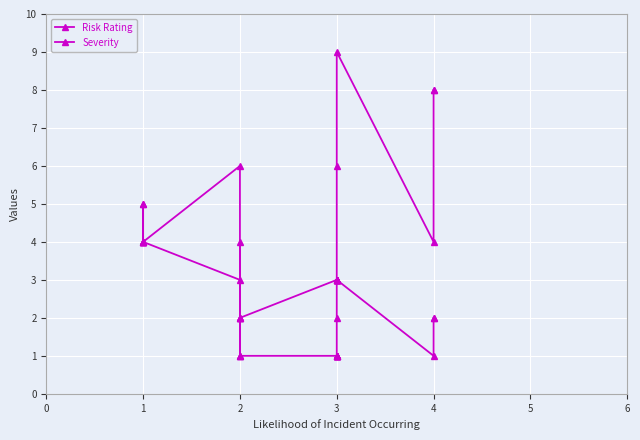

The Severity series shows 1 at 3. True or false?

True